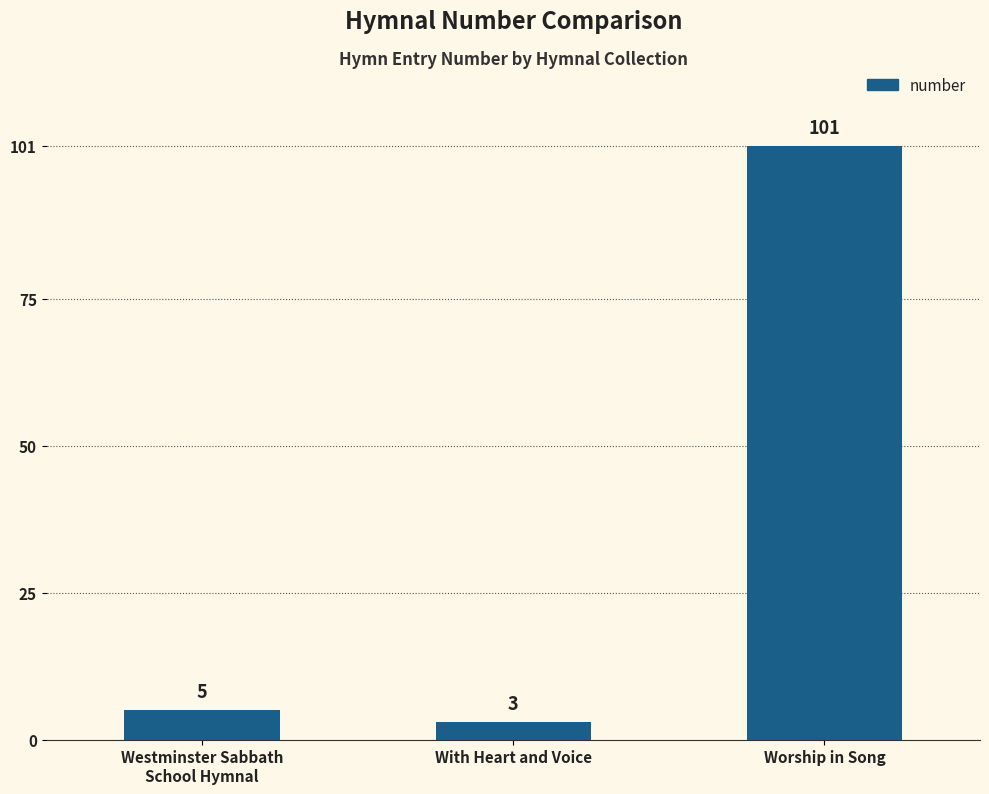

List the labels in order of value, largest first.

Worship in Song, Westminster Sabbath
School Hymnal, With Heart and Voice